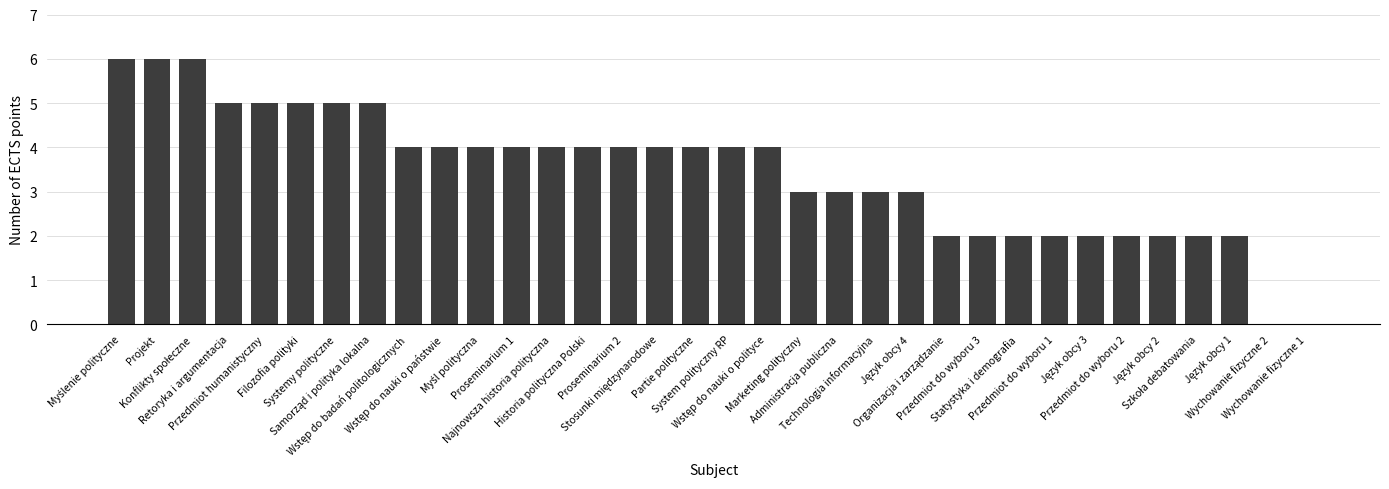

Reading left to right, extract all data points from this chart.

6	6	6	5	5	5	5	5	4	4	4	4	4	4	4	4	4	4	4	3	3	3	3	2	2	2	2	2	2	2	2	2	0	0